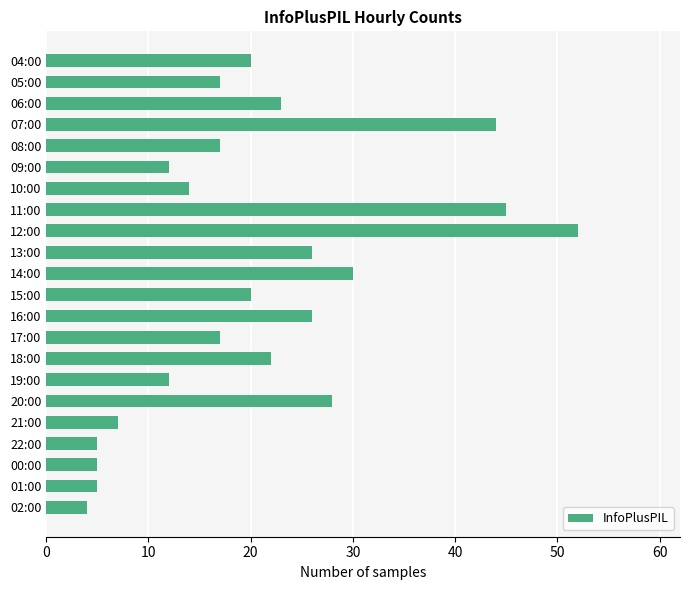

What is the change in value from 15:00 to 19:00?

-8